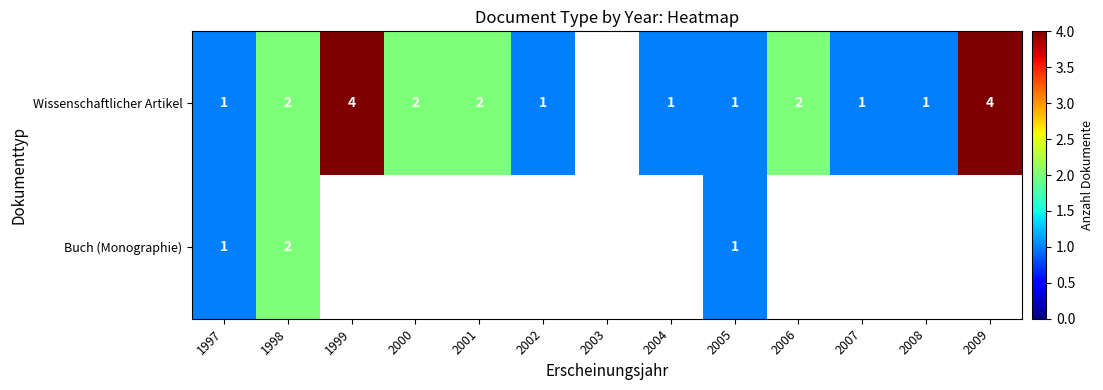

True or false: Wissenschaftlicher Artikel has a value of 1 at 1998.

False